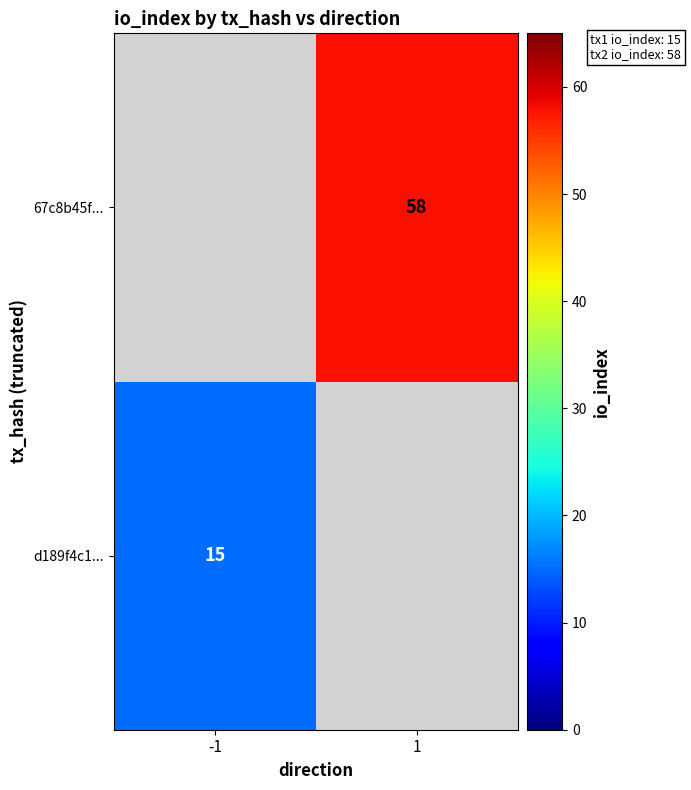

How many distinct data groups are displayed?

2